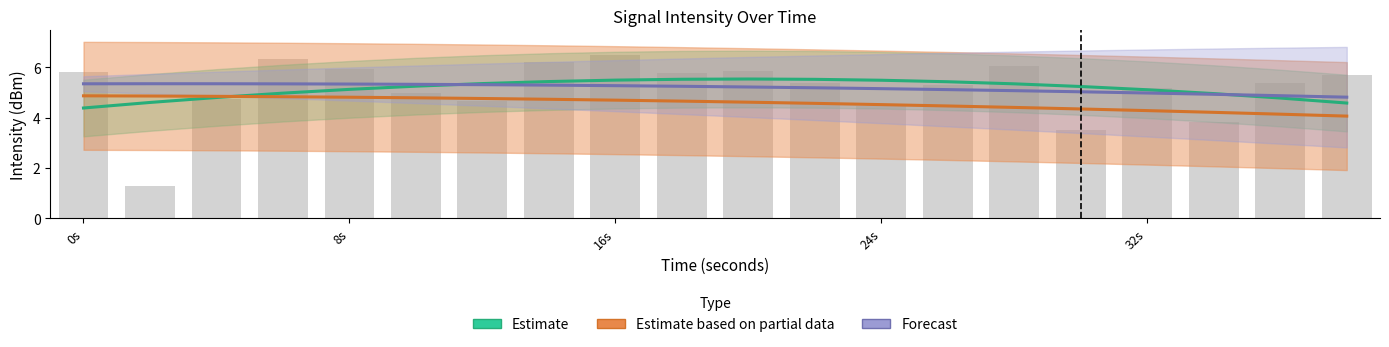

What is the value of the Estimate based on partial data bar at the 8th from the left?

4.7